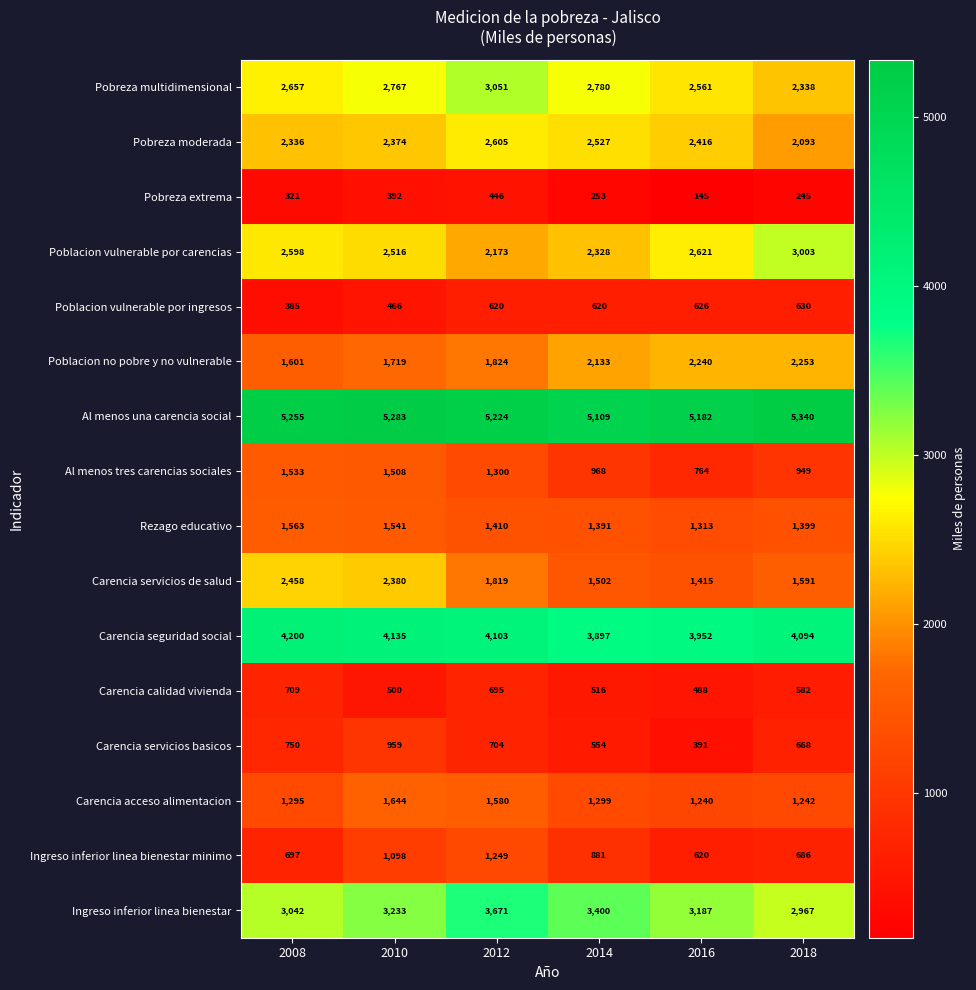

What is the total value across all series at 2014?

30158